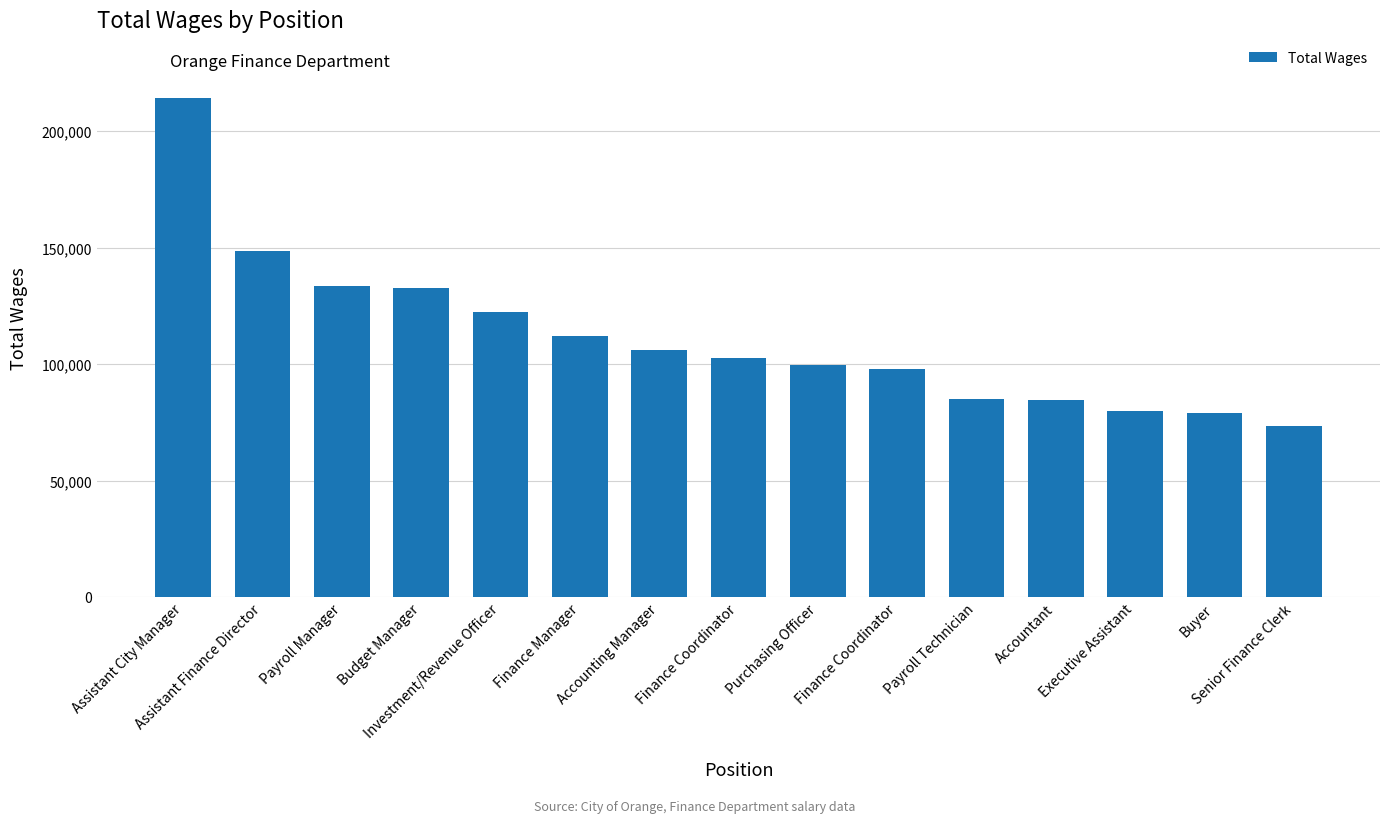

Reading left to right, list all the values displayed in this chart.

214256	148531	133611	132726	122356	112173	105902	102628	99602	97799	84945	84431	80052	78953	73421